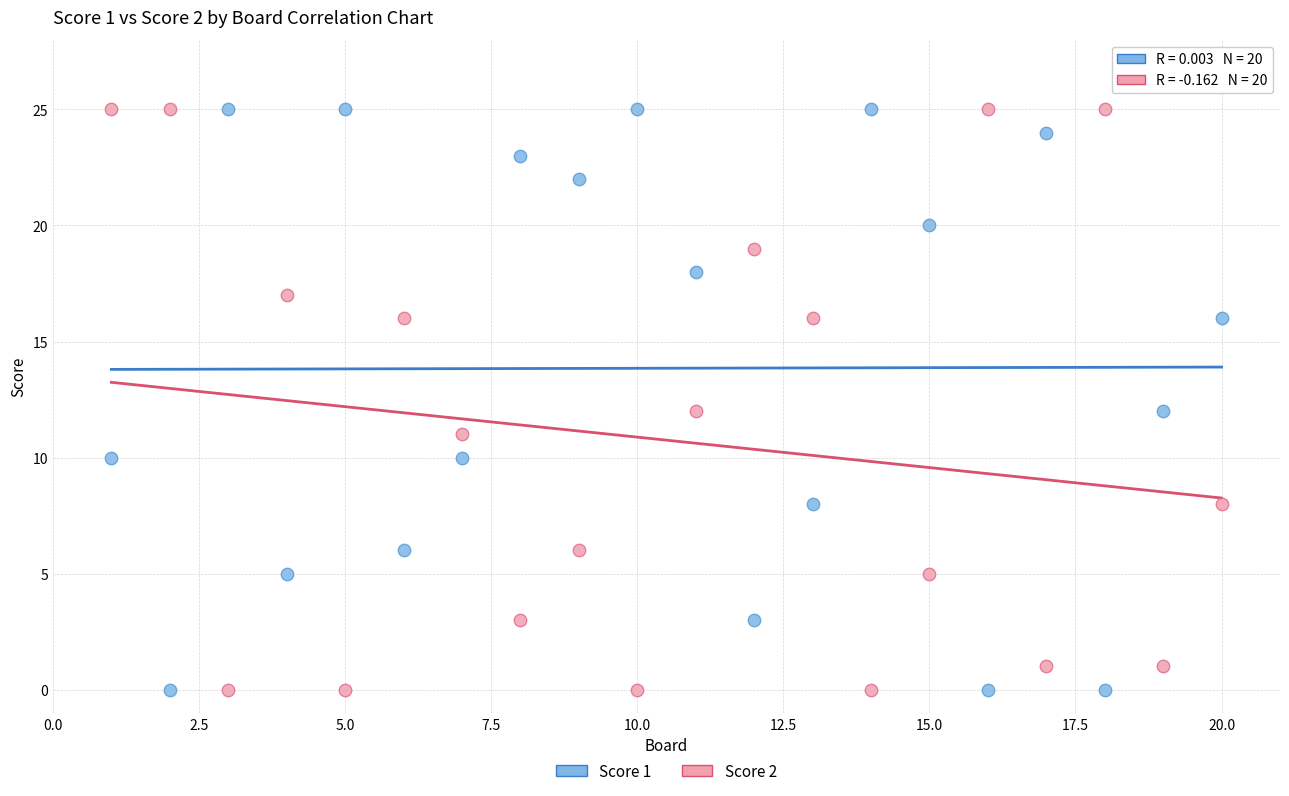

What is the X range (max minus min) for the scatter plot?

19